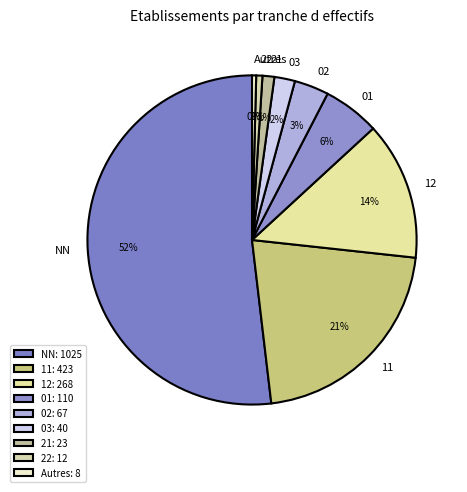

Which category accounts for the majority?

NN